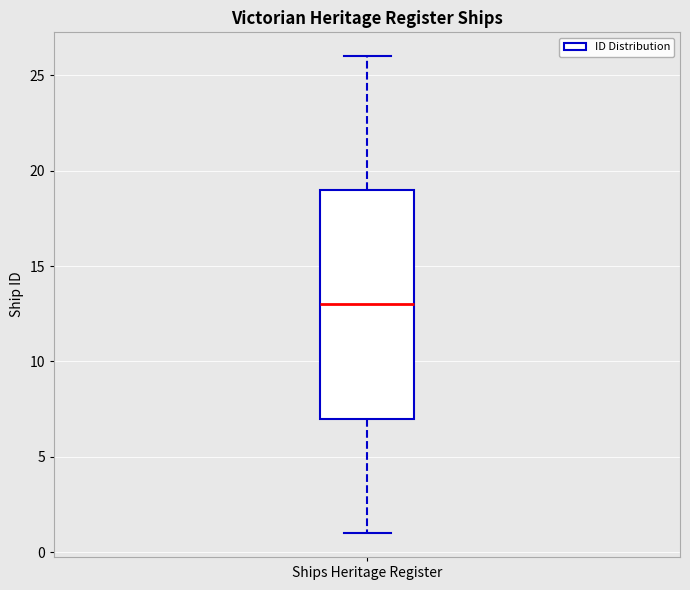

Where is the lower edge of the box for Ships Heritage Register on the y-axis? The values are not printed on the chart, so give them approximately, as read against the axis.

7